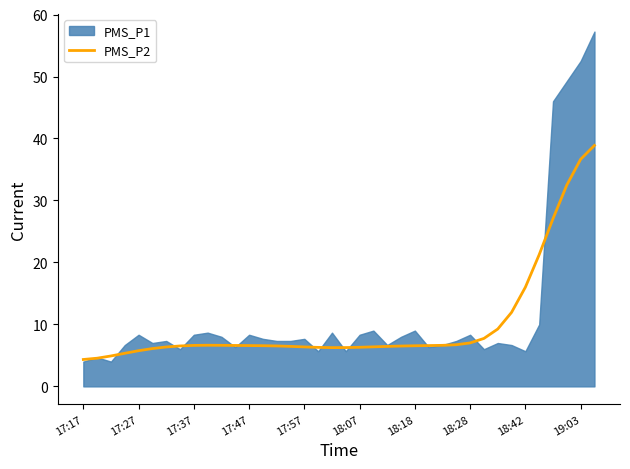

Where is the data nearest to the value 21?

33